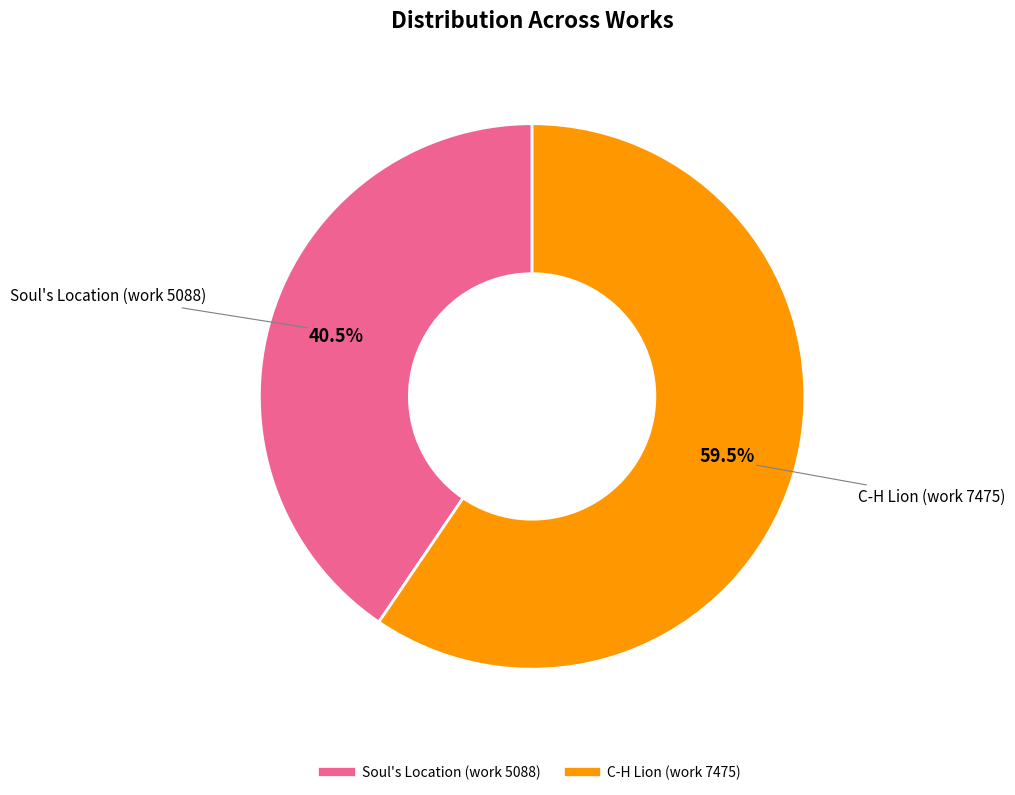

Is C-H Lion (work 7475) the majority of the pie?

Yes